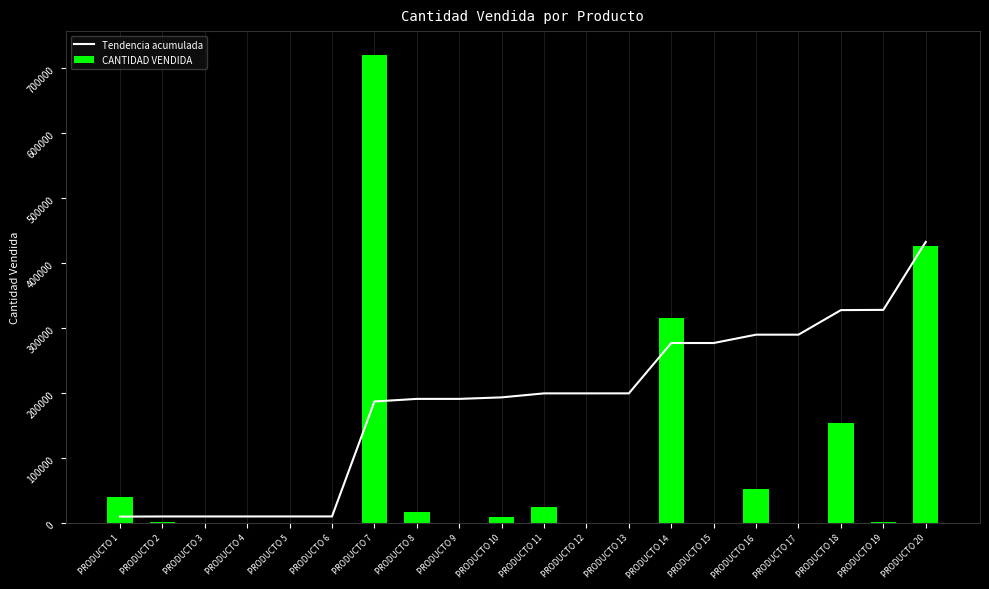

What is the spread (max minus min) of values at PRODUCTO 4?

10007.3